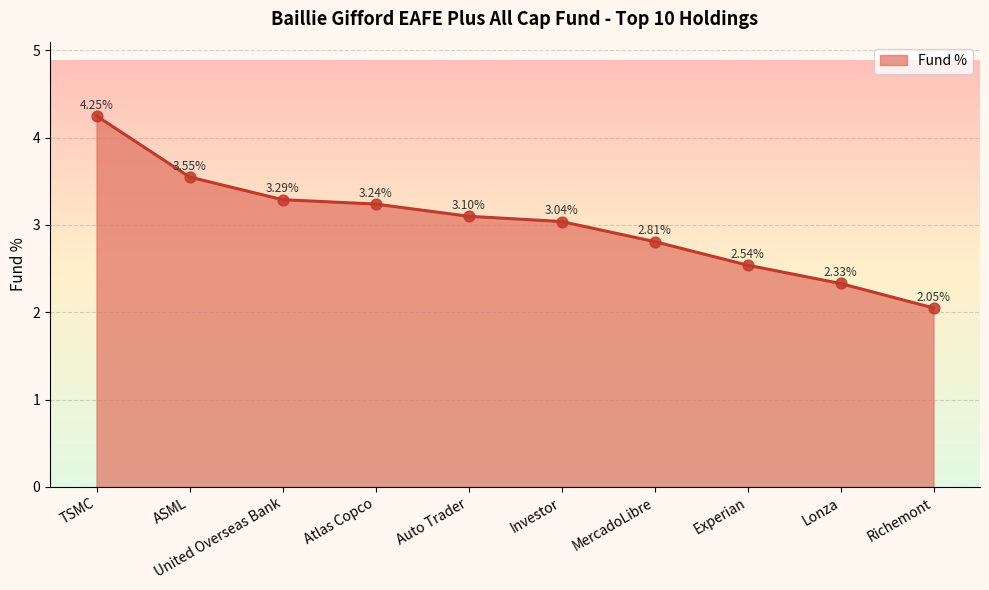

What is the ratio of the value at Auto Trader to the value at United Overseas Bank?

0.9